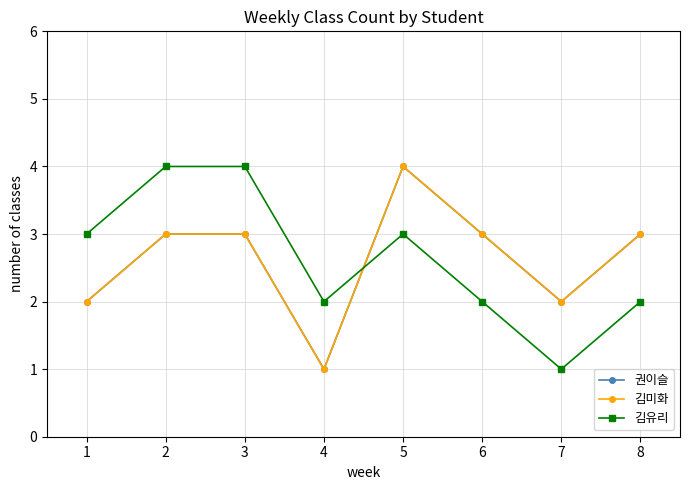

Is this an area chart (filled region under the line)?

No